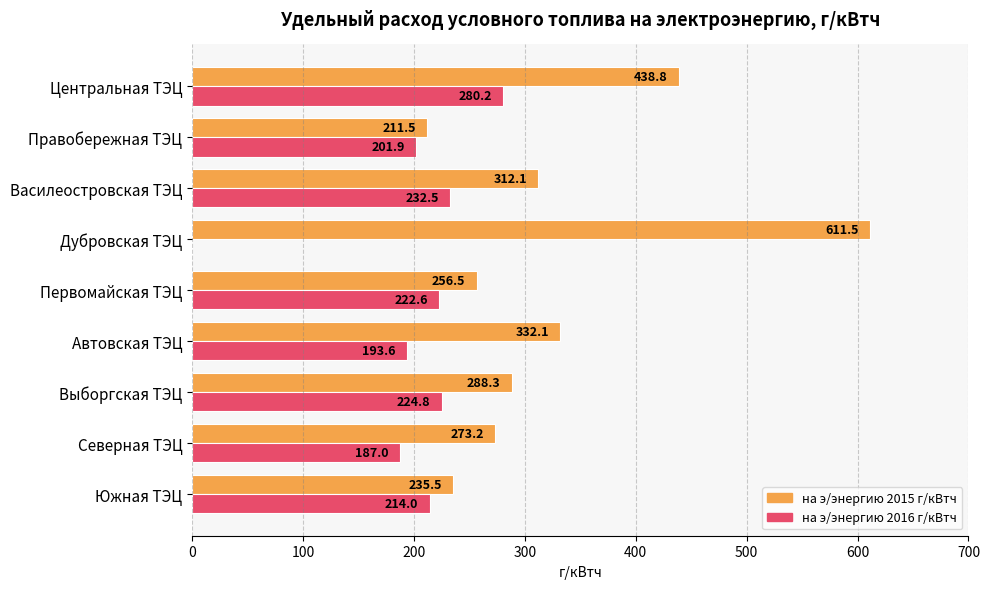

Is it true that на э/энергию 2016 г/кВтч equals 187.0 at Северная ТЭЦ?

True